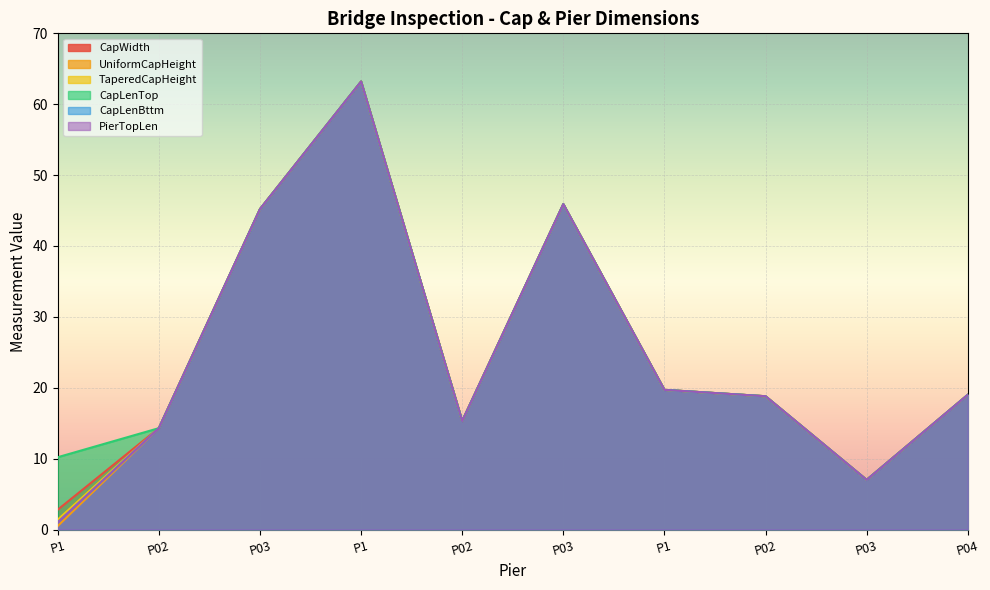

In PierTopLen, how many points are higher than both neighbors (excluding endpoints)?

2